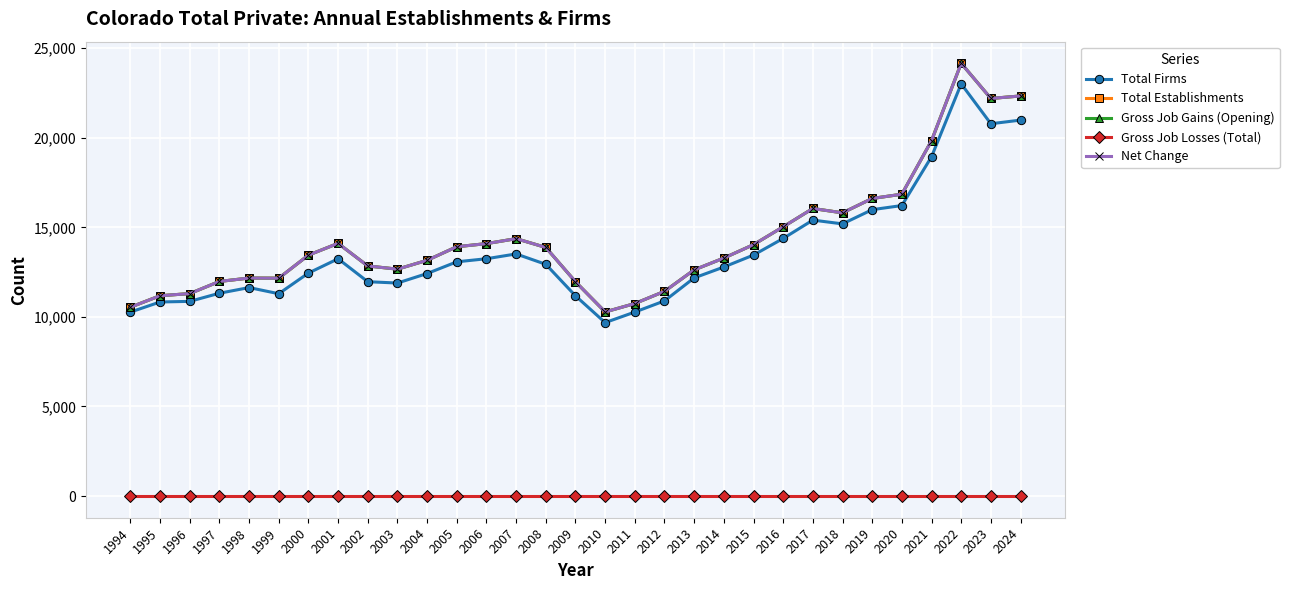

Does the chart have visible grid lines?

Yes